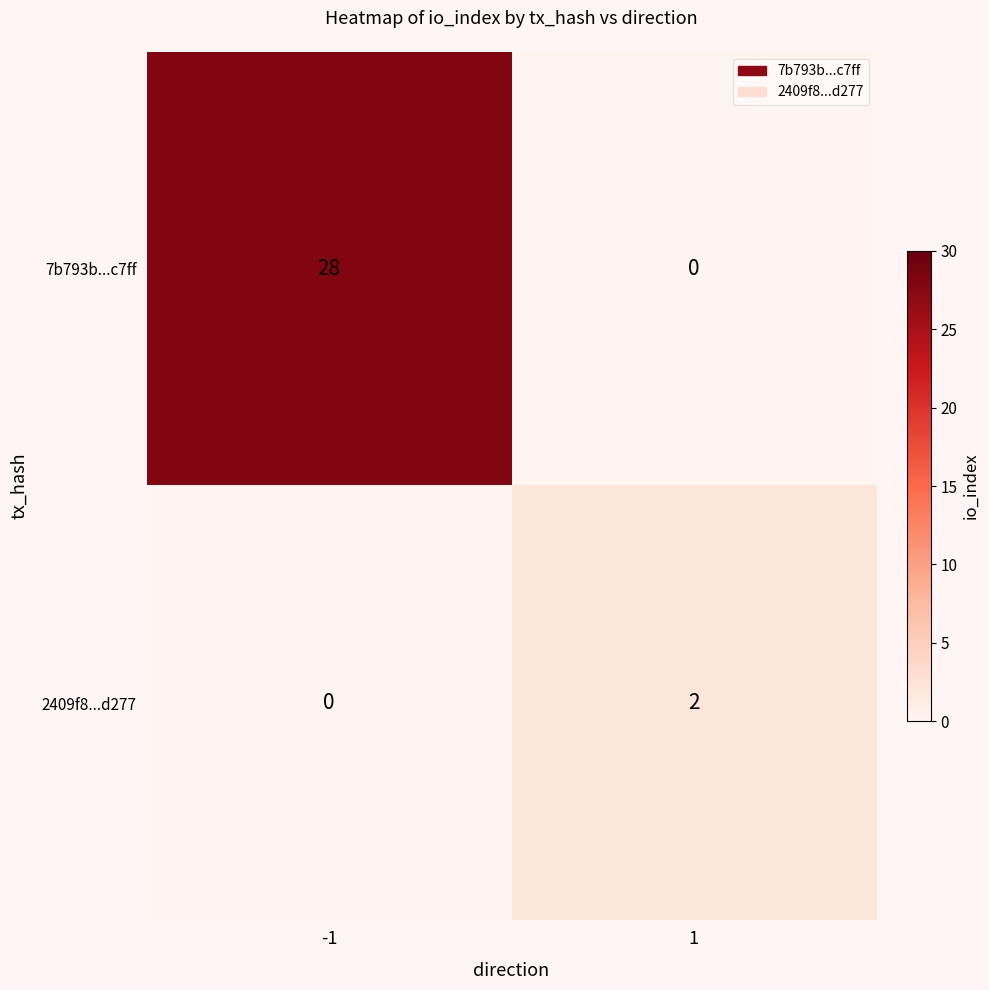

What is the average value of the 7b793b...c7ff series?

14